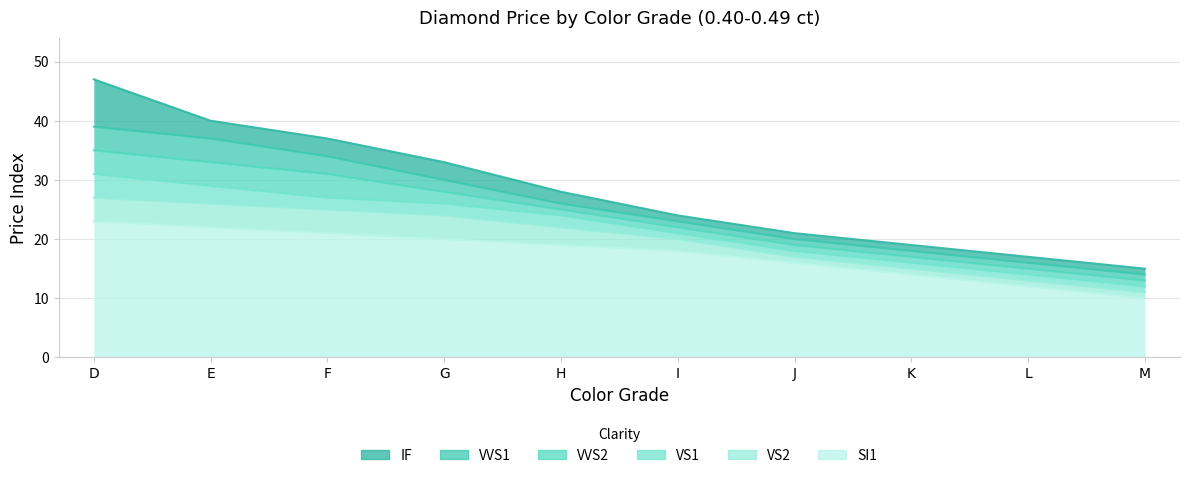

At which category is the sum across all series the highest?

D